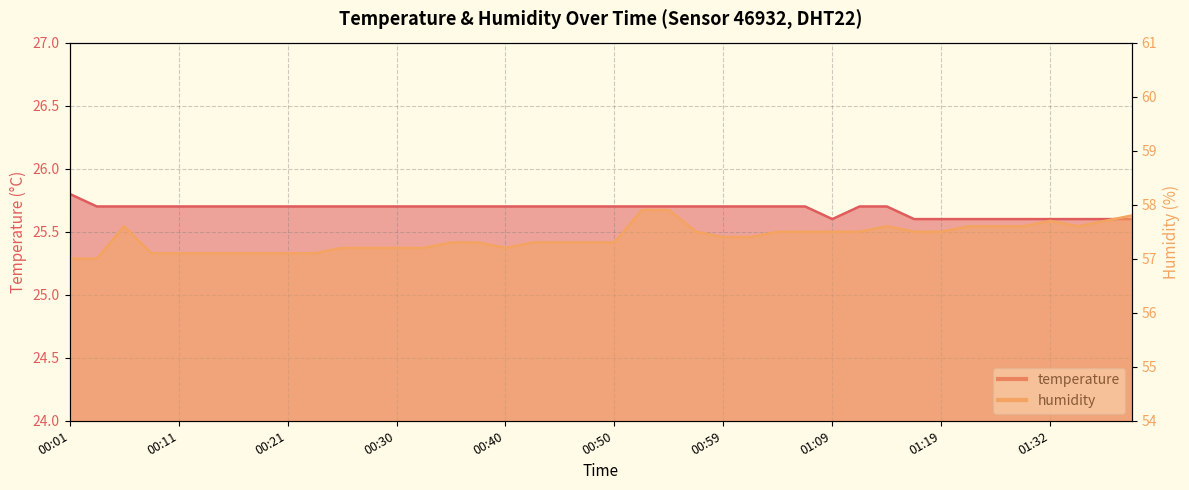

What is the greatest value displayed?

57.9